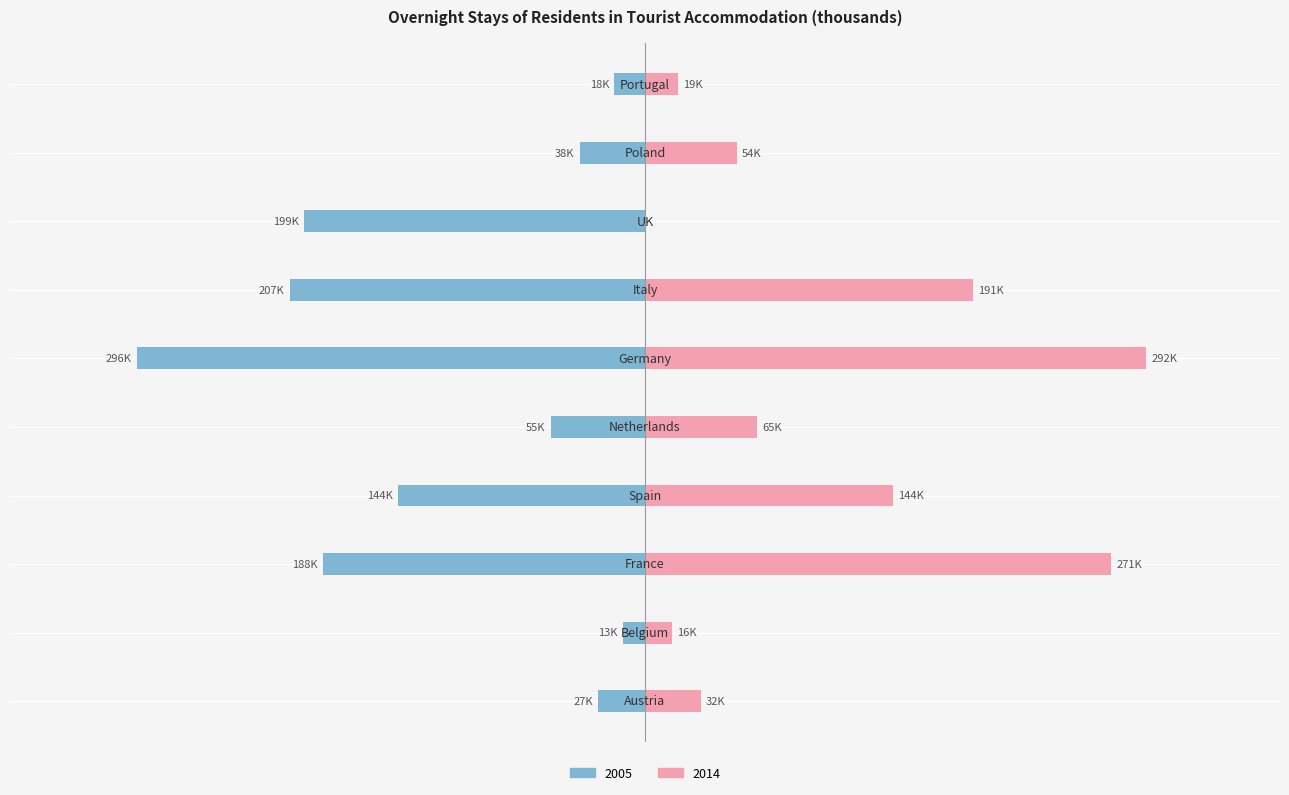

What is the value of the 2014 bar at the 2nd from the left?

15536.8